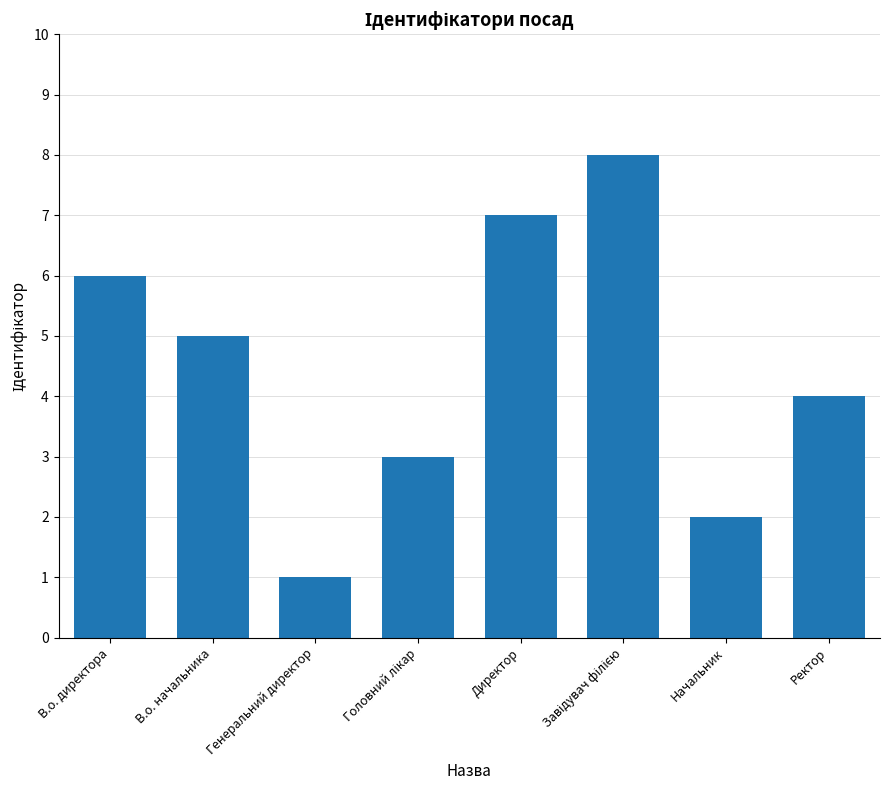

What is the difference between the maximum and second lowest values?

6